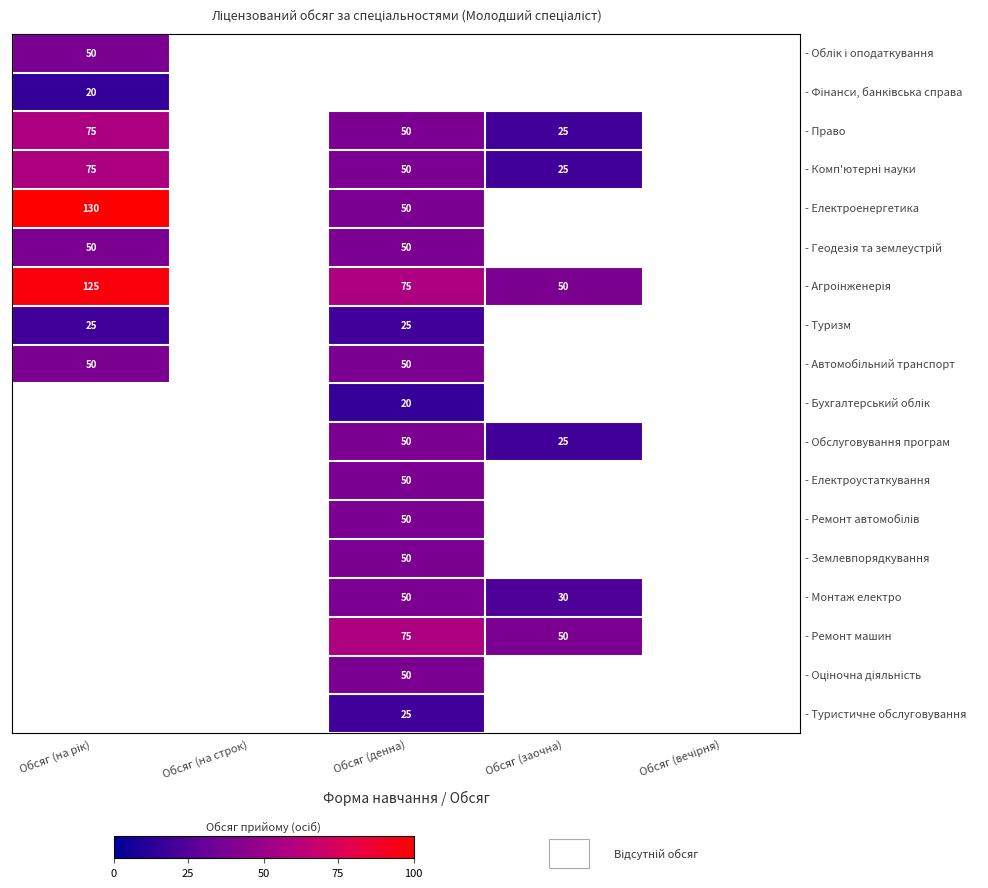

The - Комп'ютерні науки series shows 50 at Обсяг (денна). True or false?

True